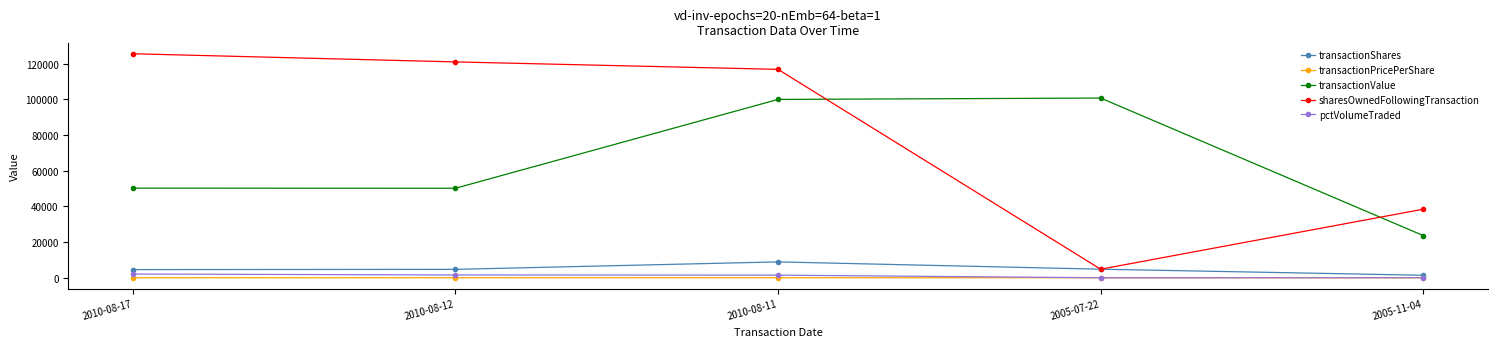

What is the value of the sharesOwnedFollowingTransaction point at the 4th from the left?

4800.0